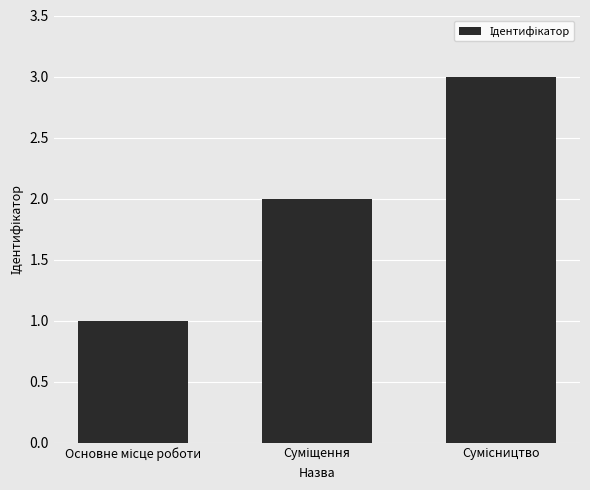

What is the sum of all values?

6